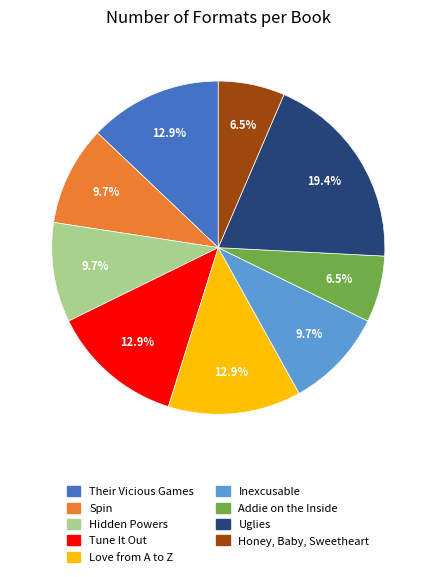

To the nearest percent, what percentage of the pie is Hidden Powers?

10%